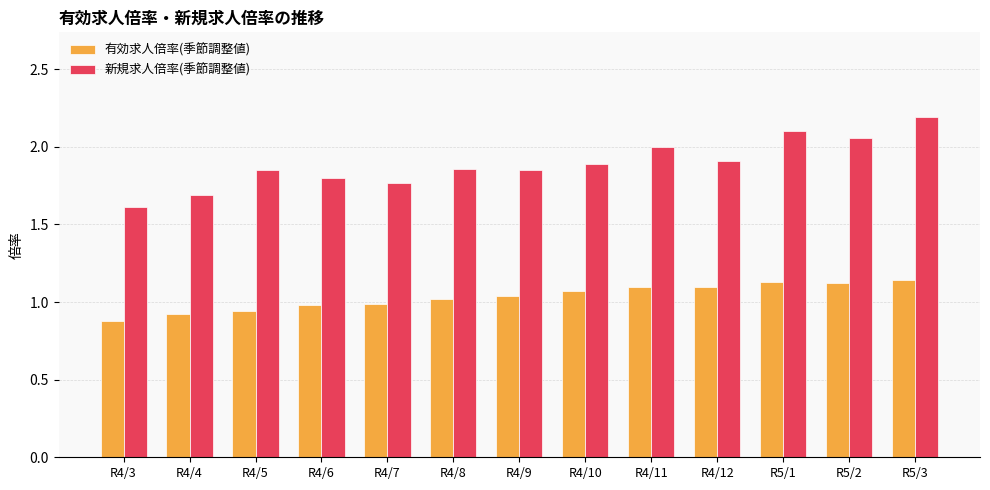

What is the label of the 10th bar from the left?

R4/12